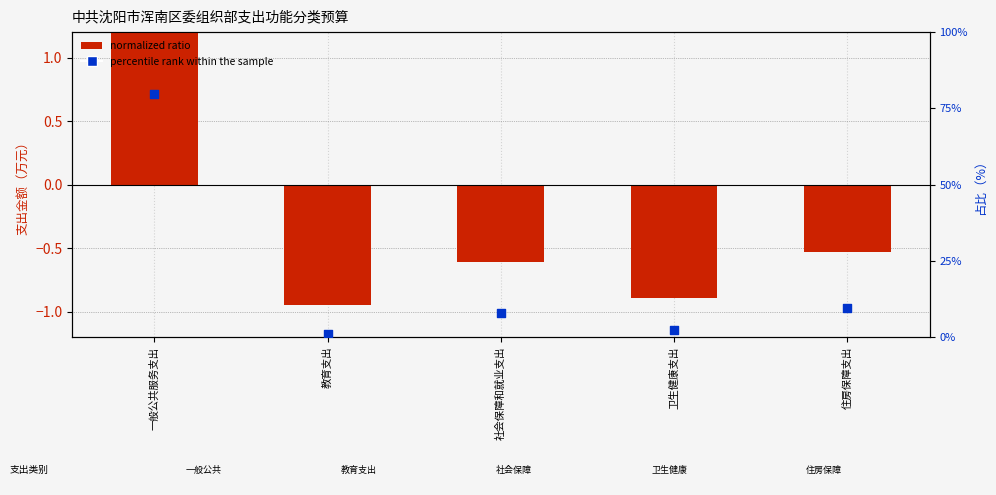

Which series has the widest spread of Y values?

percentile rank within the sample